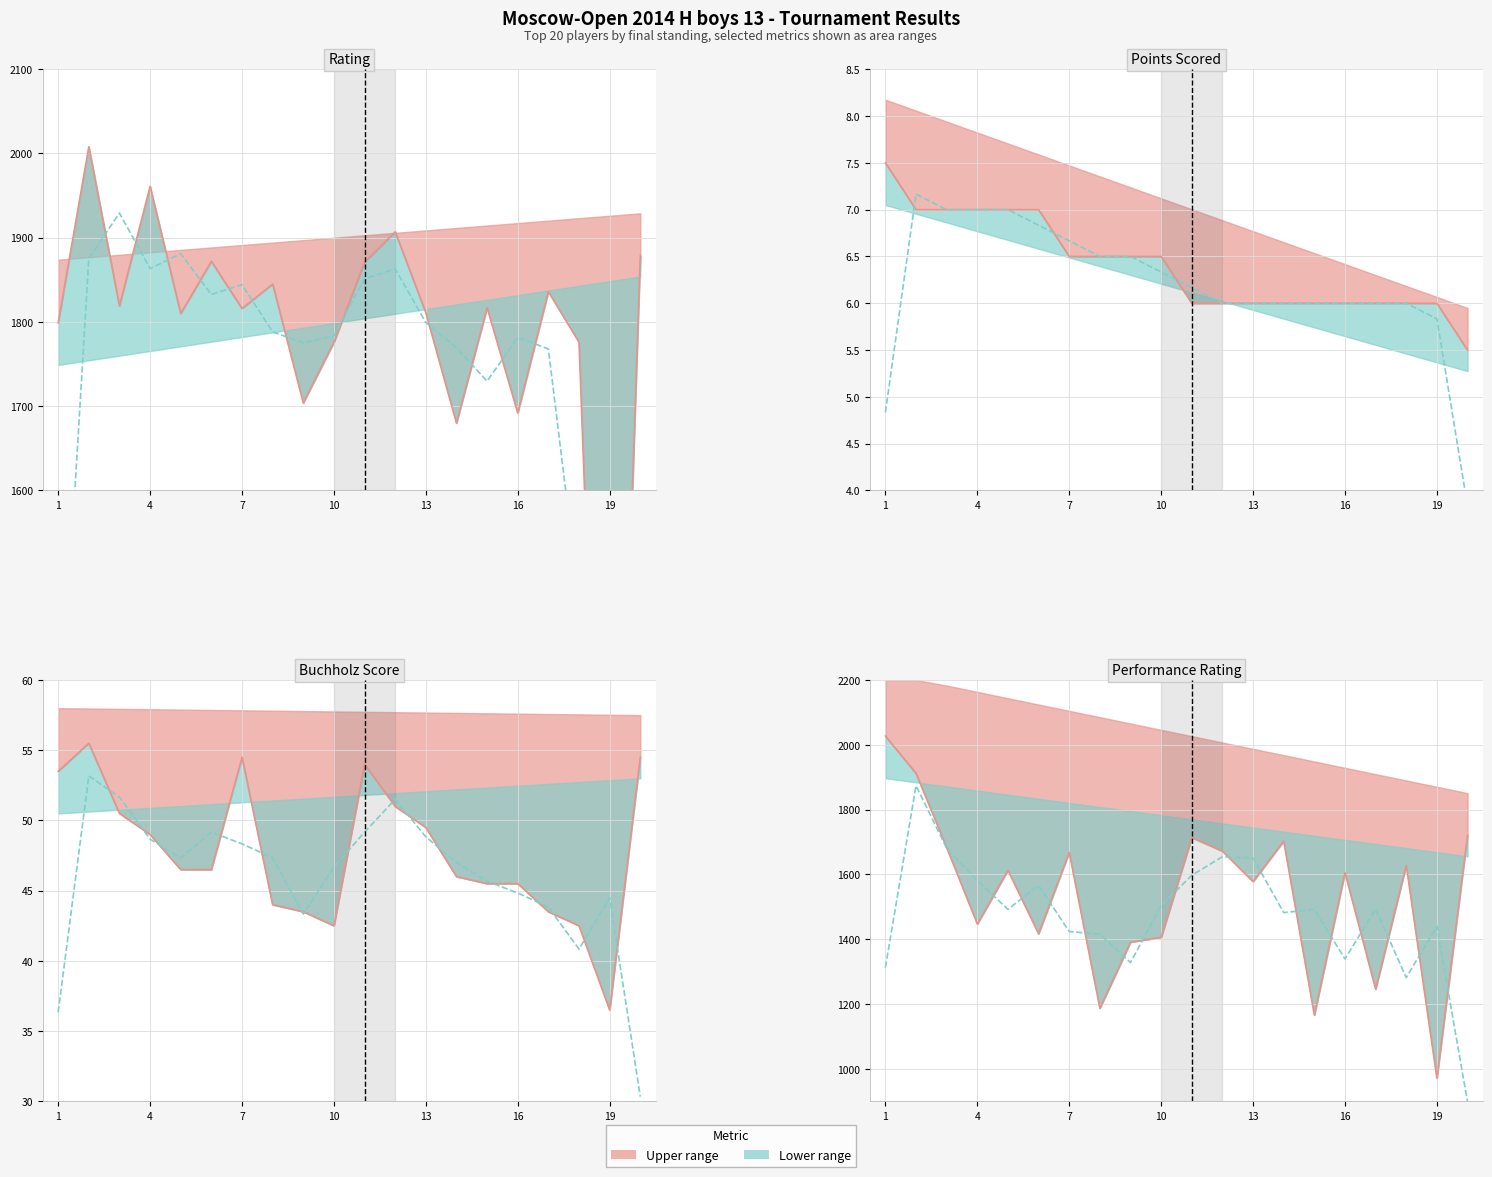

Reading left to right, extract all data points from this chart.

Rating: 1=1799.0	2=2008.0	3=1819.0	4=1961.0	5=1810.0	6=1872.0	7=1816.0	8=1845.0	9=1704.0	10=1776.0	11=1871.0	12=1907.0	13=1811.0	14=1680.0	15=1817.0	16=1692.0	17=1836.0	18=1776.0	19=800.0	20=1879.0
Points: 1=7.5	2=7.0	3=7.0	4=7.0	5=7.0	6=7.0	7=6.5	8=6.5	9=6.5	10=6.5	11=6.0	12=6.0	13=6.0	14=6.0	15=6.0	16=6.0	17=6.0	18=6.0	19=6.0	20=5.5
Buchholz: 1=53.5	2=55.5	3=50.5	4=49.0	5=46.5	6=46.5	7=54.5	8=44.0	9=43.5	10=42.5	11=54.0	12=51.0	13=49.5	14=46.0	15=45.5	16=45.5	17=43.5	18=42.5	19=36.5	20=54.5
Rp: 1=2027.0	2=1912.0	3=1683.0	4=1447.0	5=1613.0	6=1417.0	7=1668.0	8=1187.0	9=1391.0	10=1406.0	11=1714.0	12=1672.0	13=1578.0	14=1703.0	15=1166.0	16=1606.0	17=1246.0	18=1628.0	19=971.0	20=1721.0